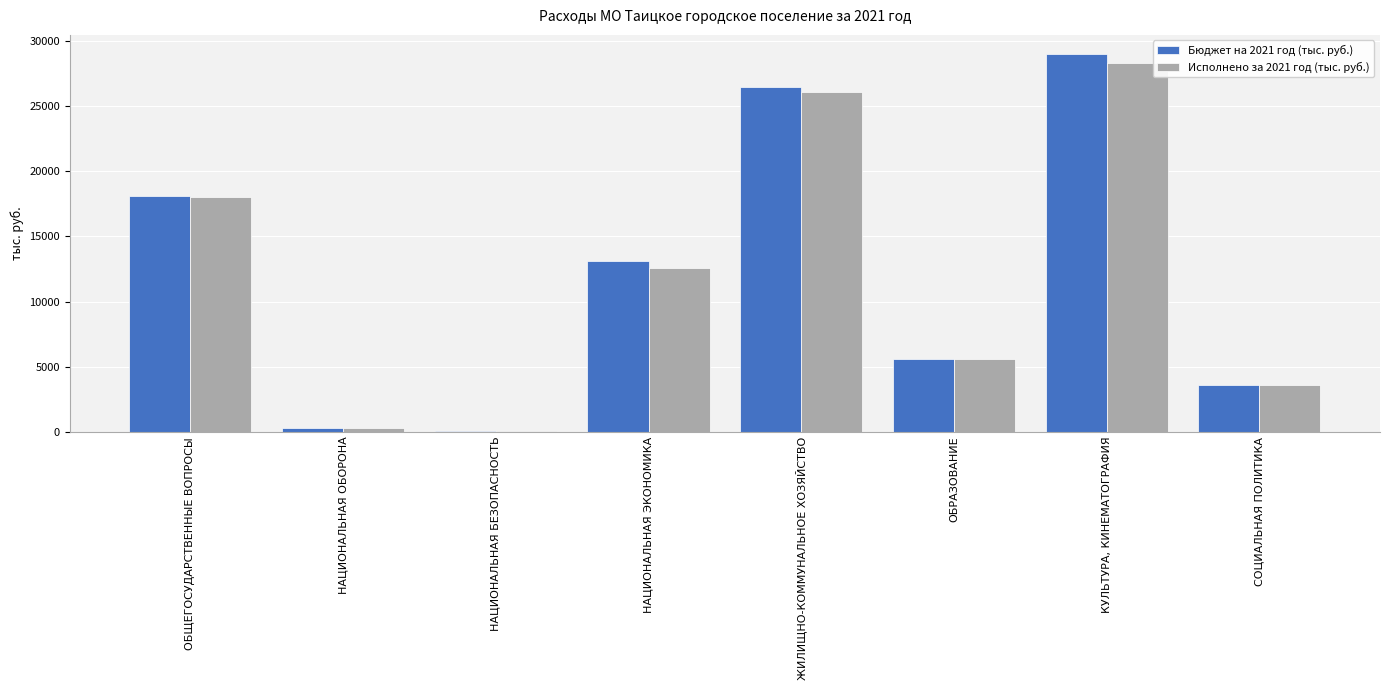

Where is Исполнено за 2021 год (тыс. руб.) nearest to the value 14177?

НАЦИОНАЛЬНАЯ ЭКОНОМИКА